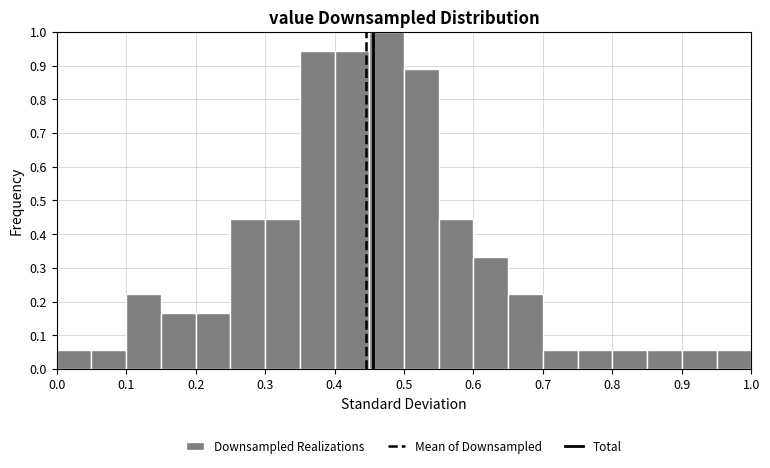

How tall is the bar that spans 0.60 to 0.65 on the x-axis? The values are not printed on the chart, so give them approximately, as read against the axis.

0.33